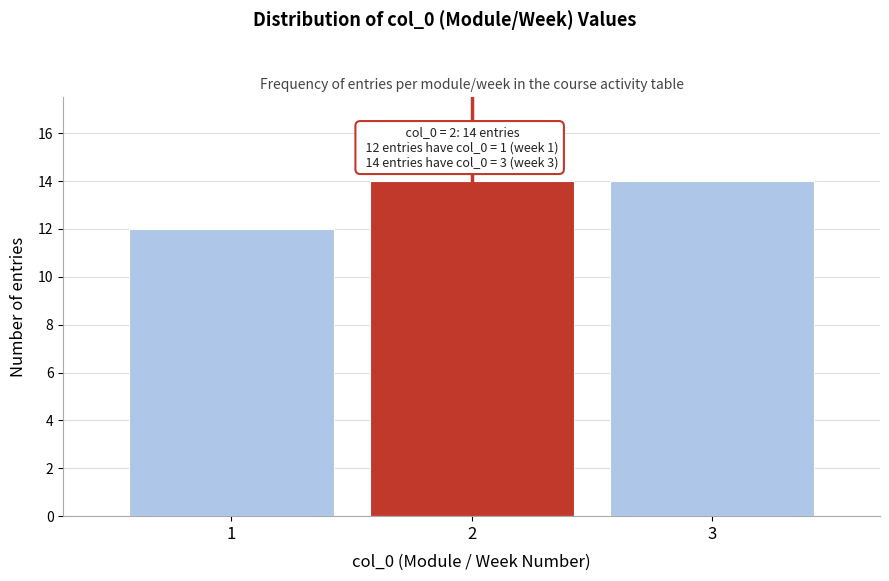

Reading right to left, what are all the values shown in this chart?

3=14	2=14	1=12